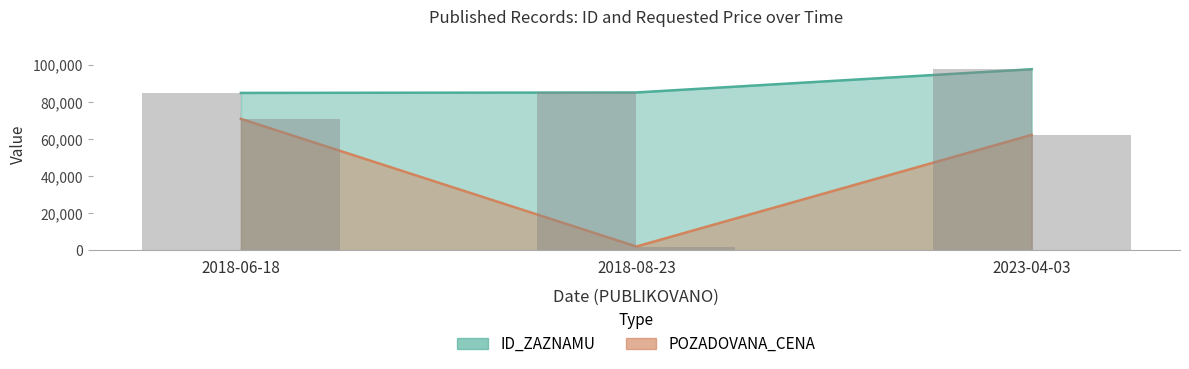

Is the value of ID_ZAZNAMU at 2018-06-18 greater than the value of POZADOVANA_CENA at 2018-06-18?

Yes